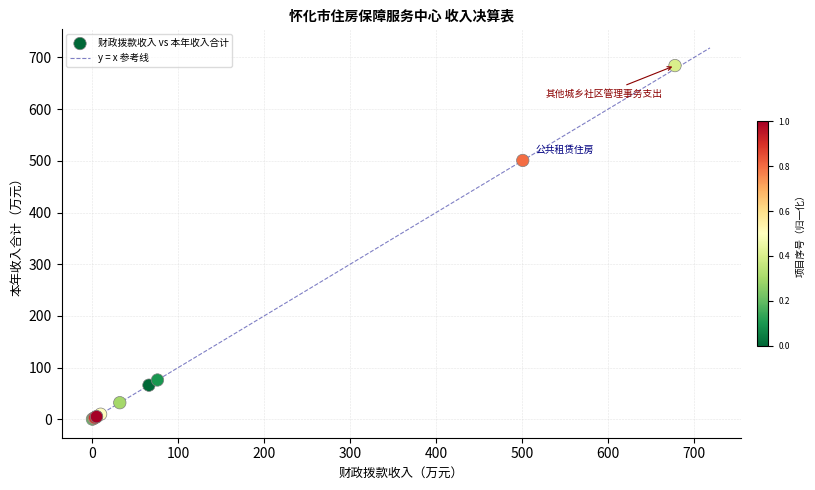

What Y value in the scatter plot is closest to 342?

500.8